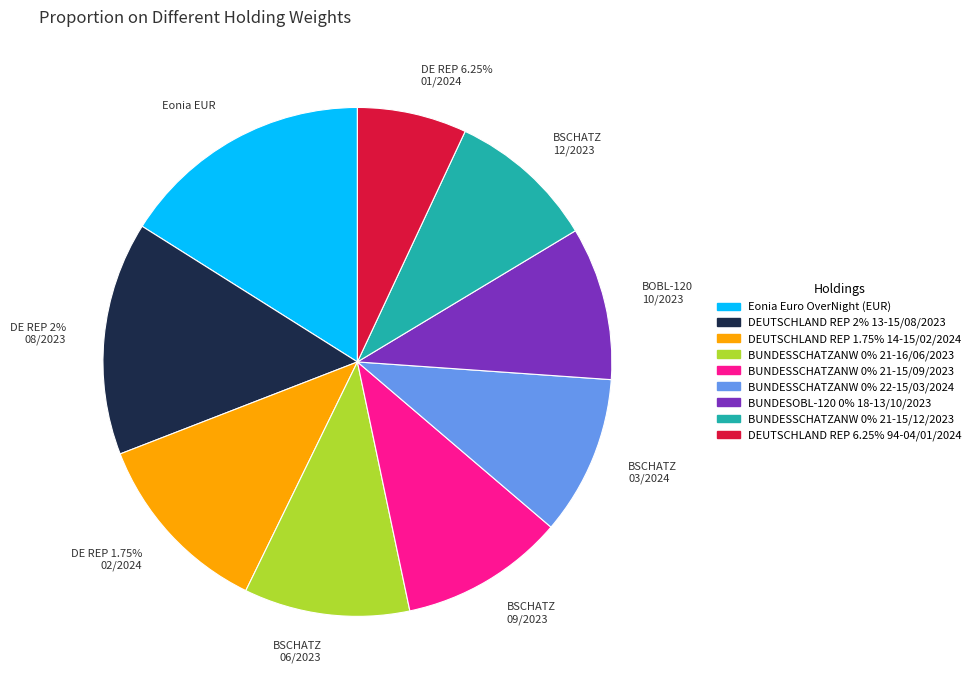

To the nearest percent, what is the average slice percentage?

11%